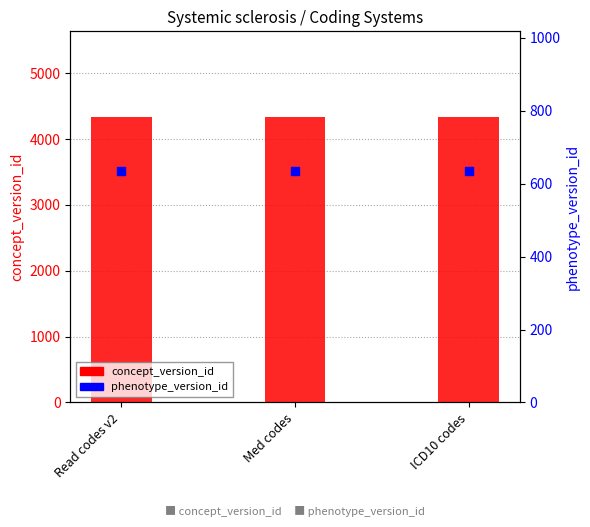

At how many categories does at least one series exceed 1197?

3